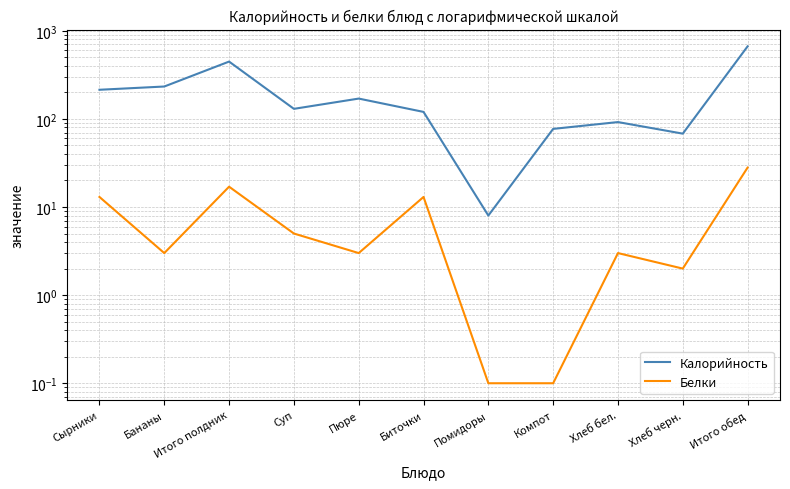

Between Помидоры and Компот, which series saw the biggest shift?

Калорийность